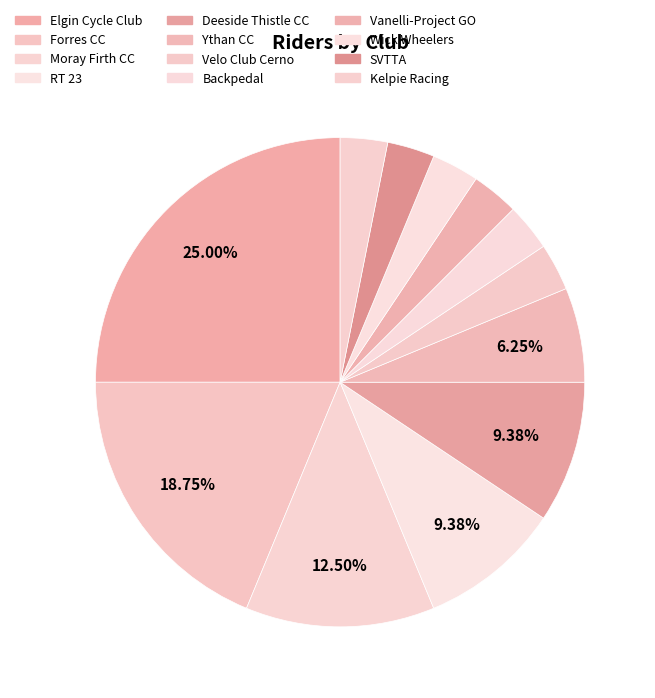

What is the change in value from RT 23 to SVTTA?

-2